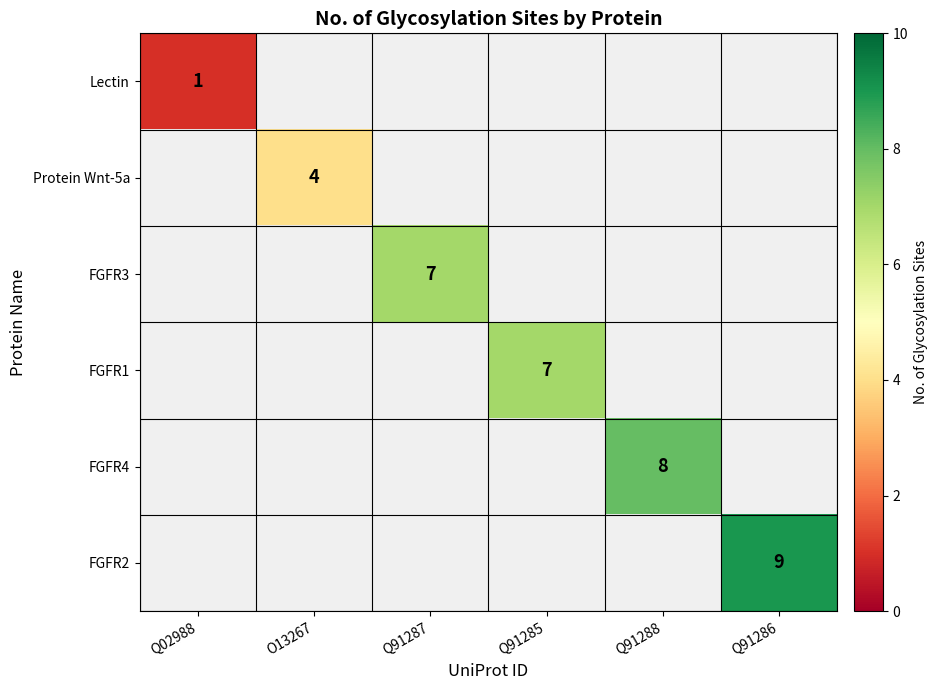

Is it true that FGFR1 equals 11 at Q91285?

False